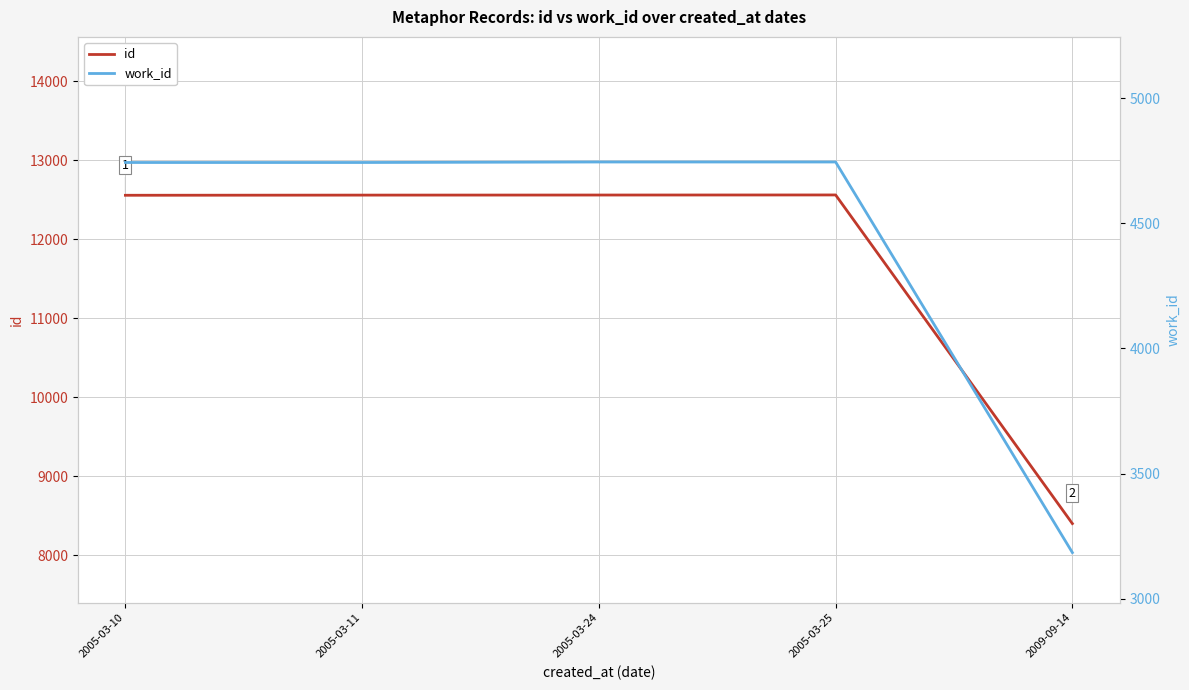

Reading left to right, extract all data points from this chart.

id: 2005-03-10=12557	2005-03-11=12559	2005-03-24=12560	2005-03-25=12561	2009-09-14=8403
work_id: 2005-03-10=4743	2005-03-11=4743	2005-03-24=4745	2005-03-25=4745	2009-09-14=3184